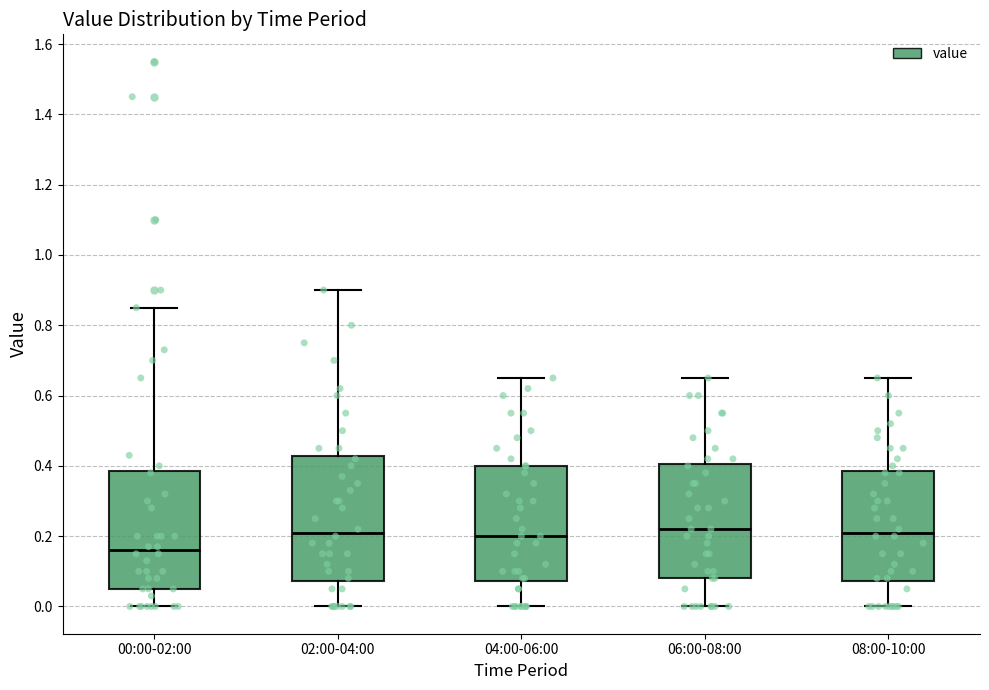

Reading left to right, transcribe this box plot: for each box, give where its median line is, the range the box spans, and where its two whiskers end, as read against the y-axis. The values are not printed on the chart, so give them approximately, as read against the axis.

00:00-02:00: median 0.16, box 0.06 to 0.38, whiskers 0.00 to 0.86
02:00-04:00: median 0.22, box 0.08 to 0.42, whiskers 0.00 to 0.90
04:00-06:00: median 0.20, box 0.08 to 0.40, whiskers 0.00 to 0.66
06:00-08:00: median 0.22, box 0.08 to 0.40, whiskers 0.00 to 0.66
08:00-10:00: median 0.22, box 0.08 to 0.38, whiskers 0.00 to 0.66